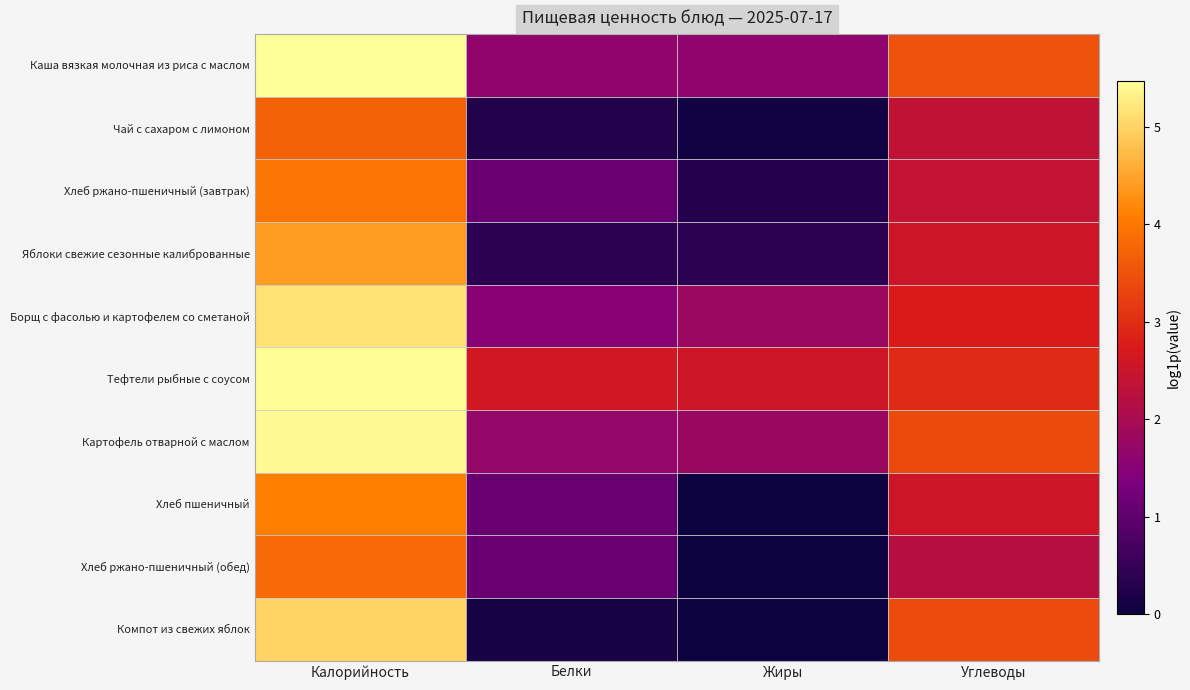

Reading left to right, transcribe all the data shown in this chart.

Каша вязкая молочная из риса с маслом: Калорийность=5.5	Белки=1.6	Жиры=1.6	Углеводы=3.5
Чай с сахаром с лимоном: Калорийность=3.7	Белки=0.3	Жиры=0.1	Углеводы=2.4
Хлеб ржано-пшеничный (завтрак): Калорийность=4.0	Белки=1.1	Жиры=0.3	Углеводы=2.4
Яблоки свежие сезонные калиброванные: Калорийность=4.4	Белки=0.4	Жиры=0.4	Углеводы=2.6
Борщ с фасолью и картофелем со сметаной: Калорийность=5.1	Белки=1.5	Жиры=1.8	Углеводы=2.7
Тефтели рыбные с соусом: Калорийность=5.4	Белки=2.6	Жиры=2.5	Углеводы=3.0
Картофель отварной с маслом: Калорийность=5.4	Белки=1.7	Жиры=1.8	Углеводы=3.4
Хлеб пшеничный: Калорийность=4.1	Белки=1.1	Жиры=0.0	Углеводы=2.6
Хлеб ржано-пшеничный (обед): Калорийность=3.8	Белки=1.1	Жиры=0.0	Углеводы=2.2
Компот из свежих яблок: Калорийность=5.0	Белки=0.1	Жиры=0.0	Углеводы=3.4